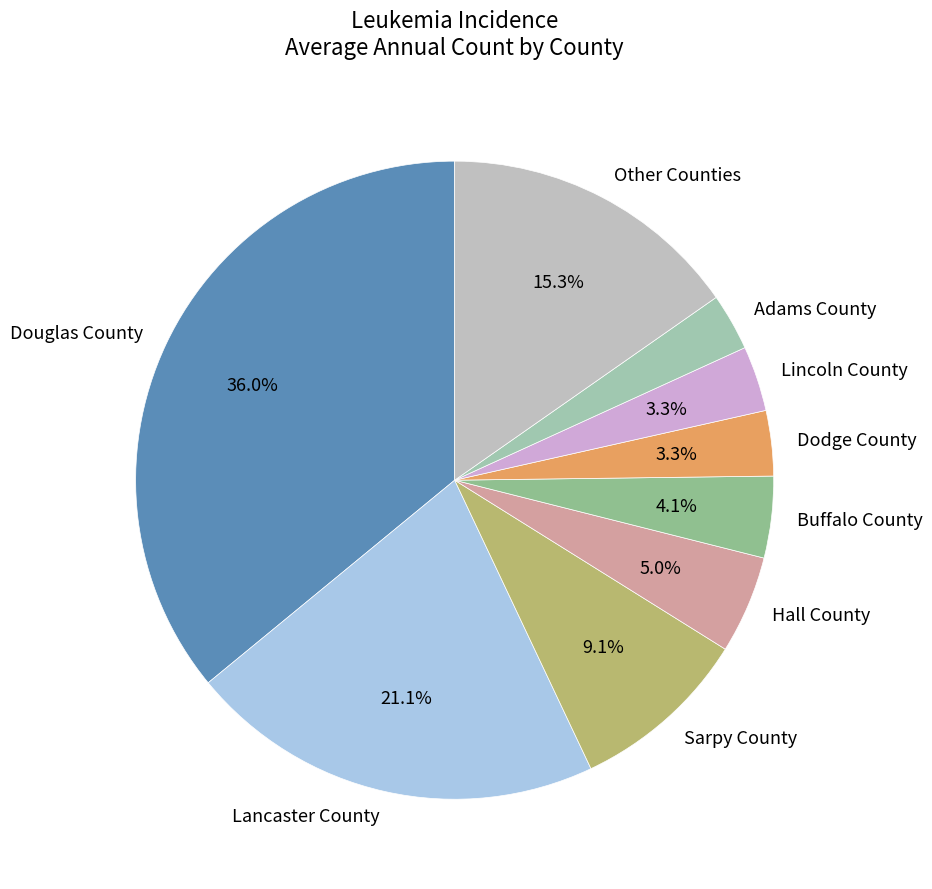

To the nearest percent, what percentage of the pie is Hall County?

5%